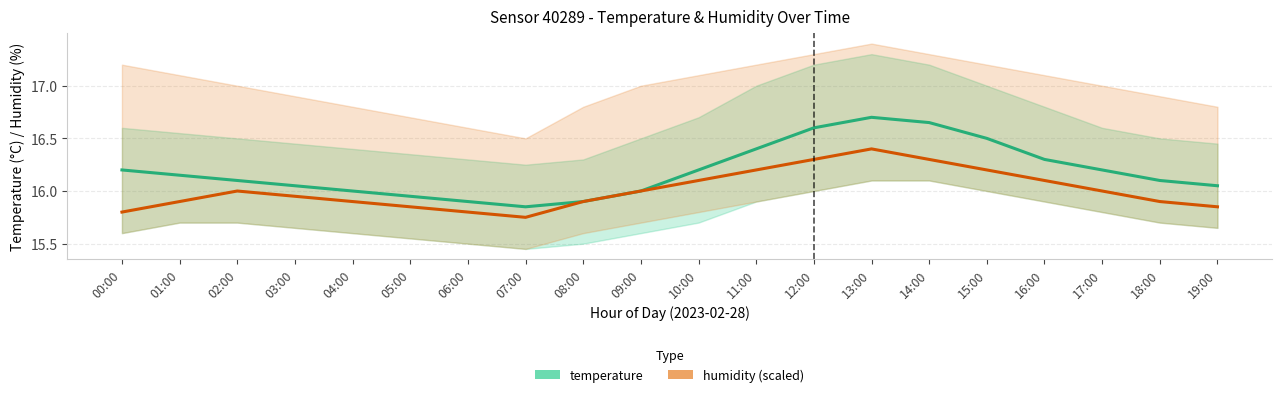

At which category does temperature reach its first local peak?

13:00